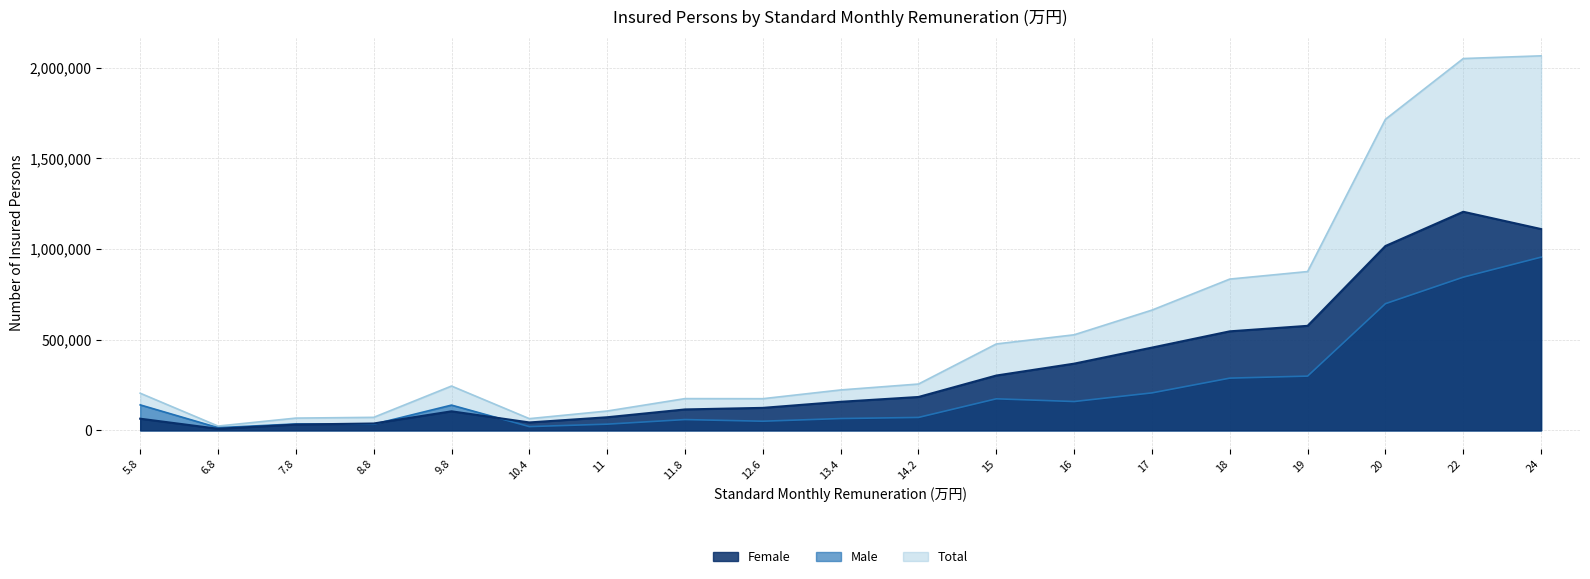

What is the difference between the second highest and minimum values in the Female series?

1101517